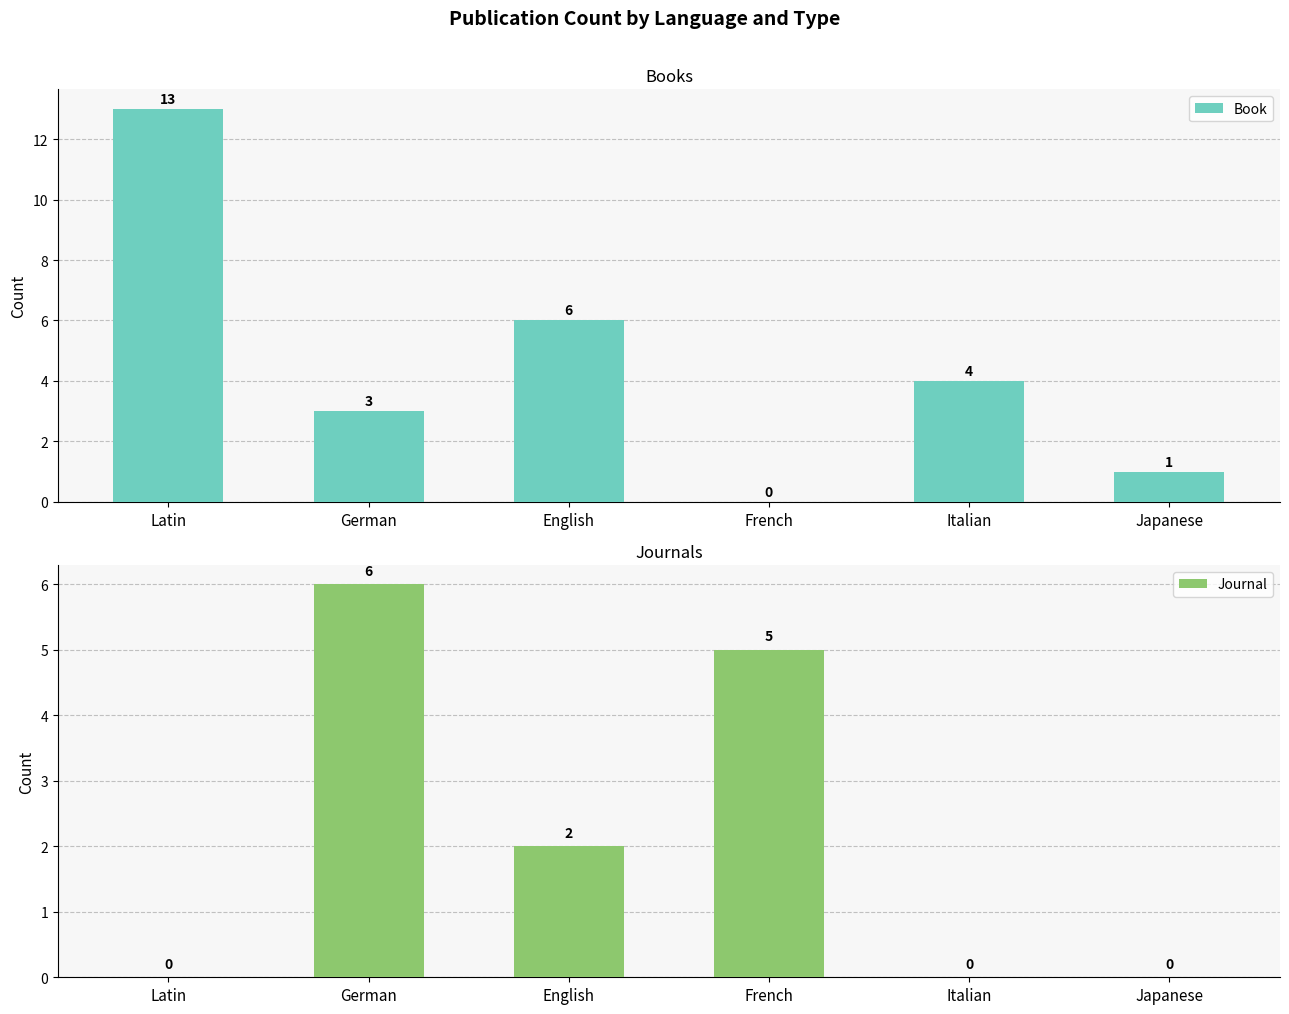

List the labels in order of Journal value, largest first.

German, French, English, Latin, Italian, Japanese